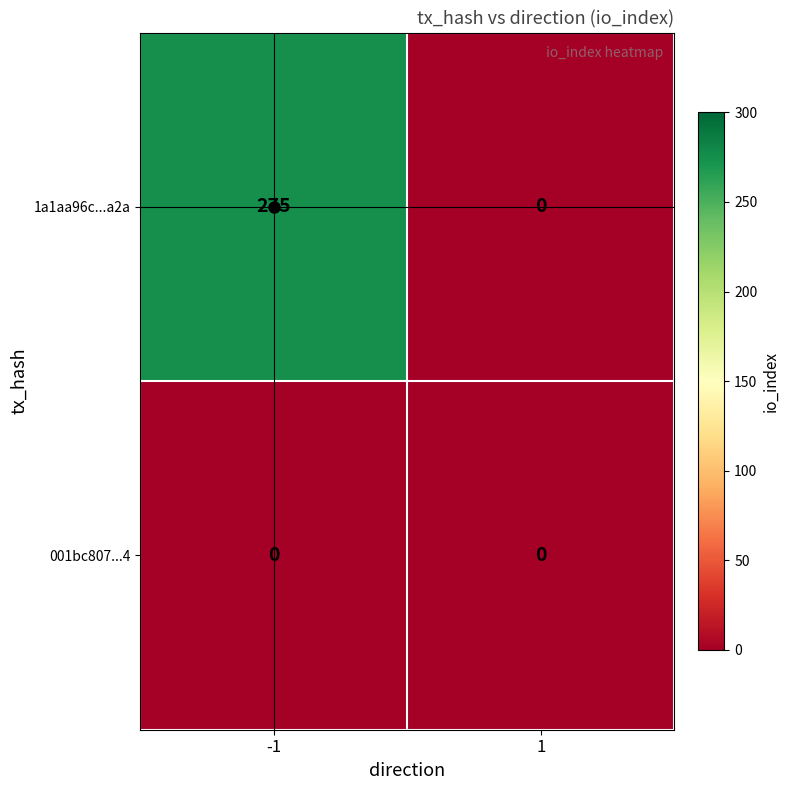

How many categories are shown in the chart?

2